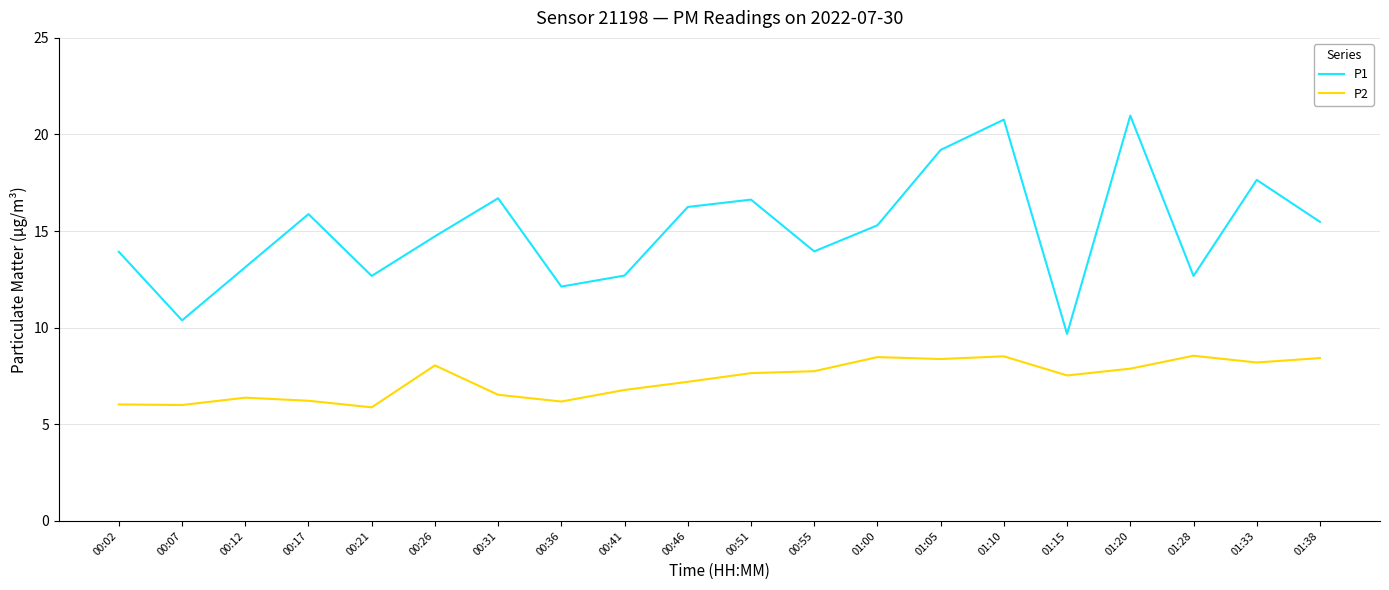

Where does the P1 series first go above 15?

00:17